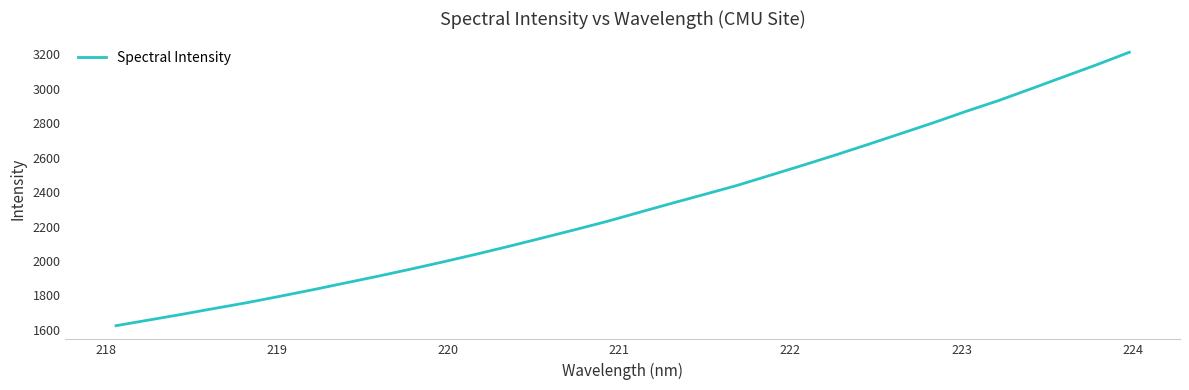

What is the difference between the maximum and minimum values?

1588.9